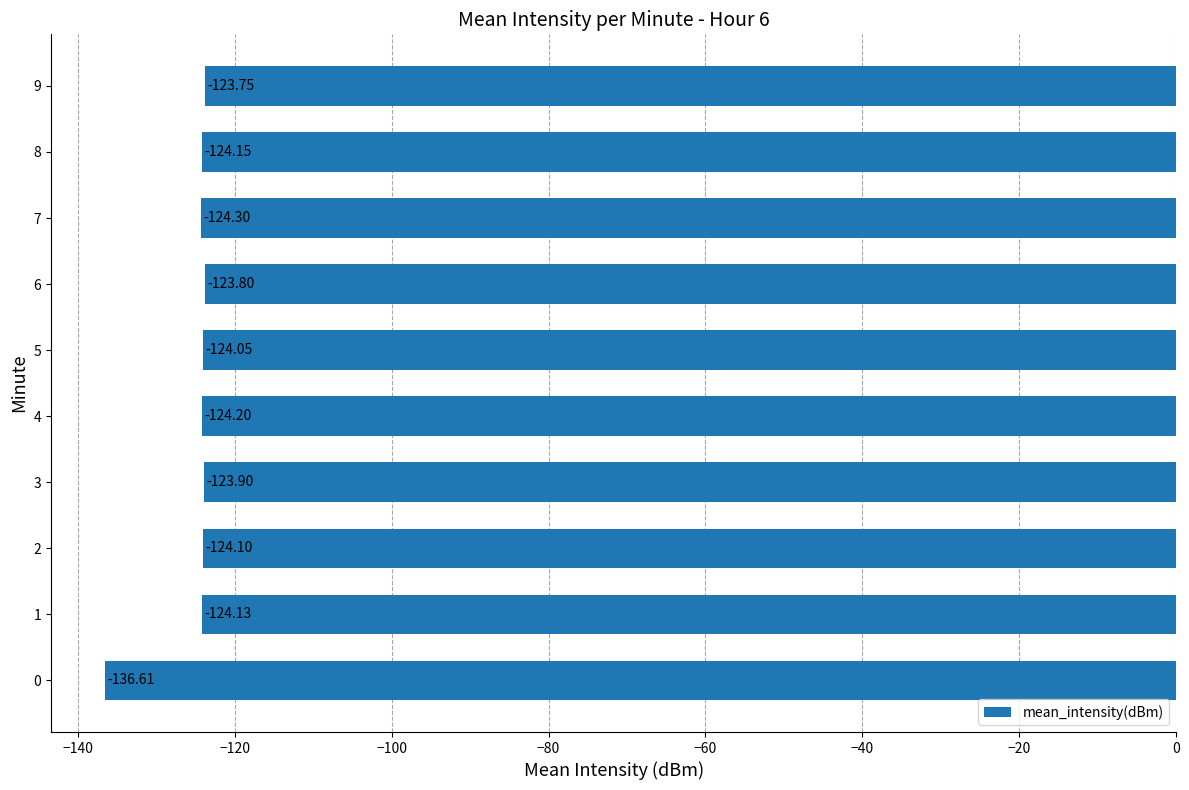

Rank the categories by value from highest to lowest.

9, 6, 3, 5, 2, 1, 8, 4, 7, 0